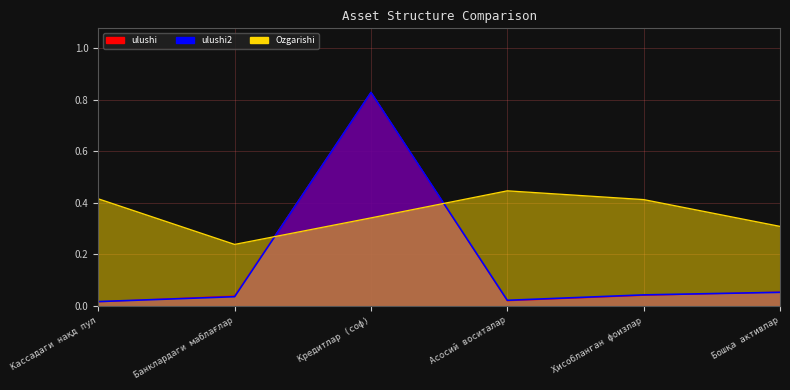

True or false: Ozgarishi has a value of 0.3 at Бошқа активлар.

True